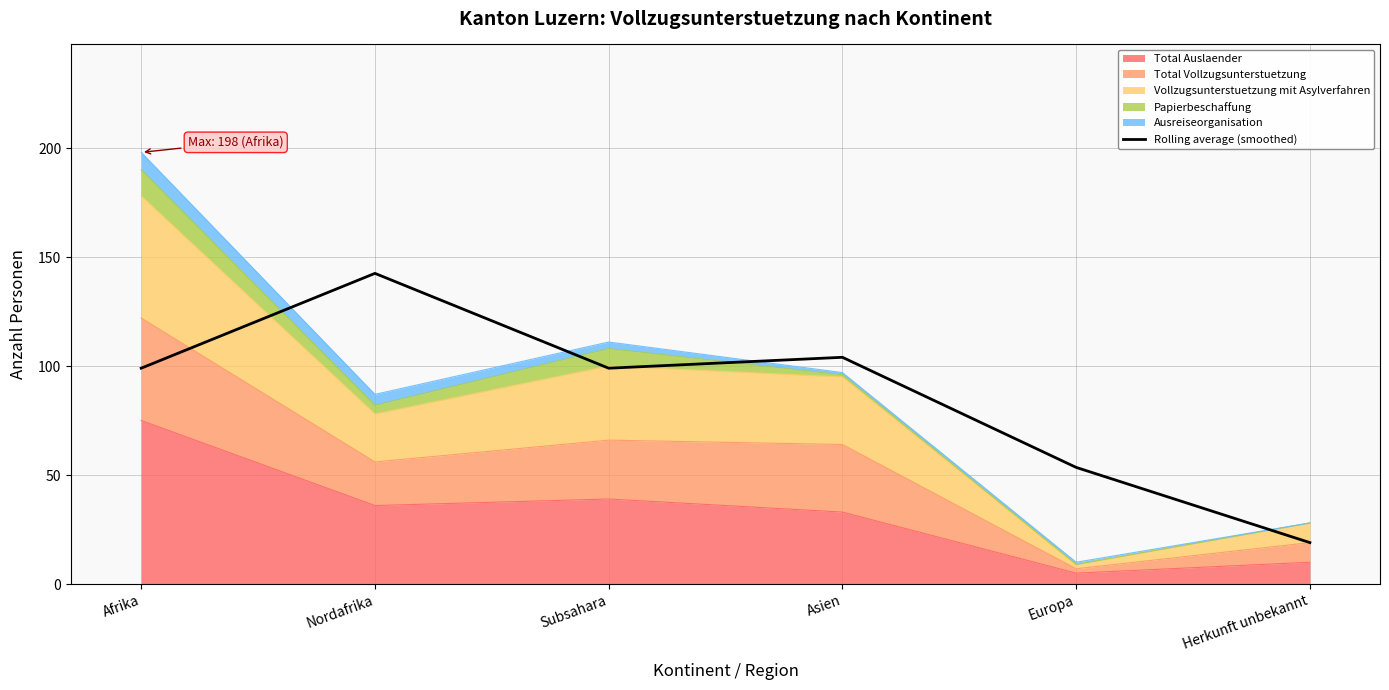

What is the minimum value shown in the chart?

19.0